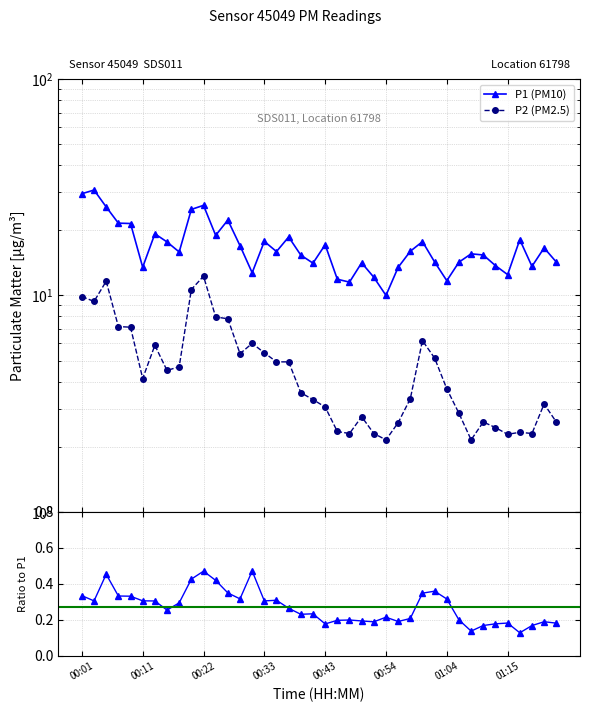

Which series has the largest total across all categories?

P1